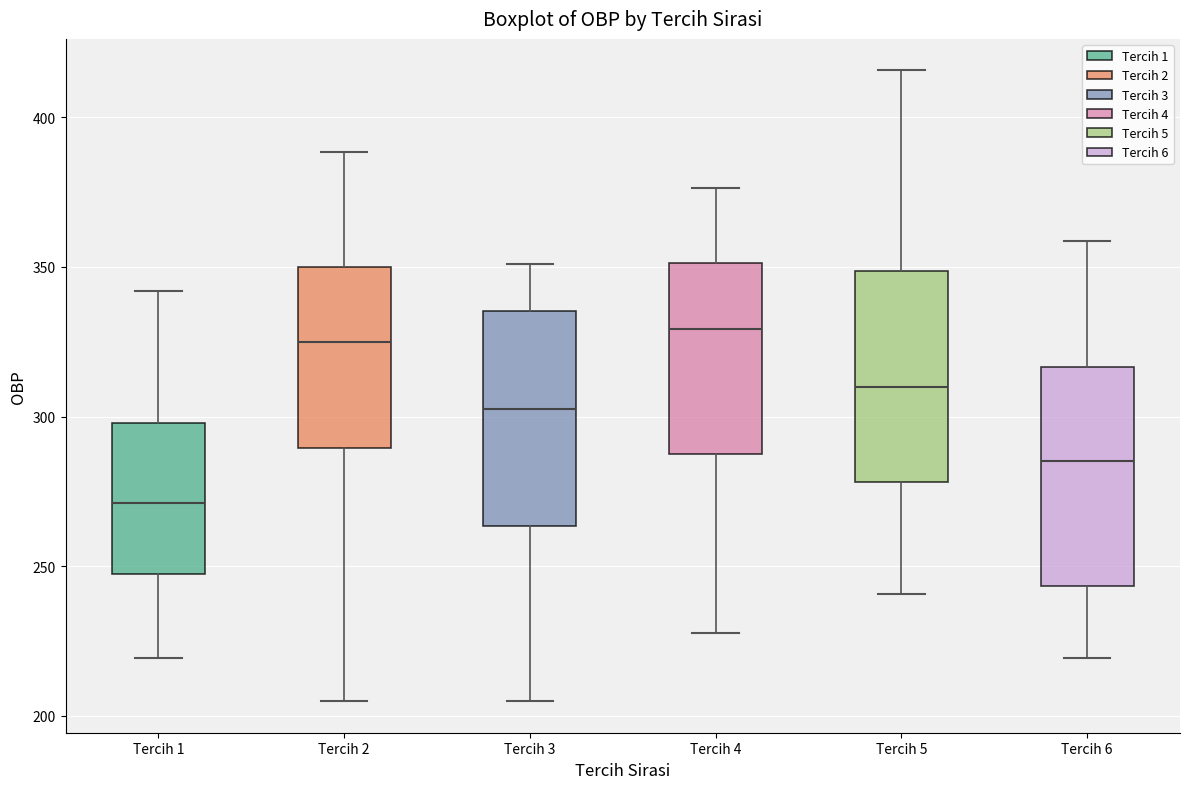

Where does the upper whisker of the box for Tercih 3 end on the y-axis? The values are not printed on the chart, so give them approximately, as read against the axis.

350